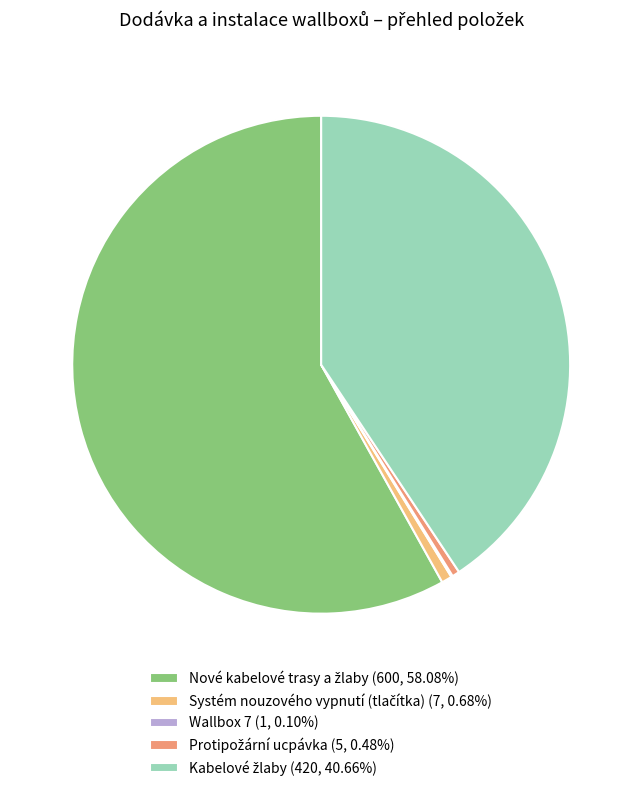

Is there any slice that represents more than half of the pie?

Yes